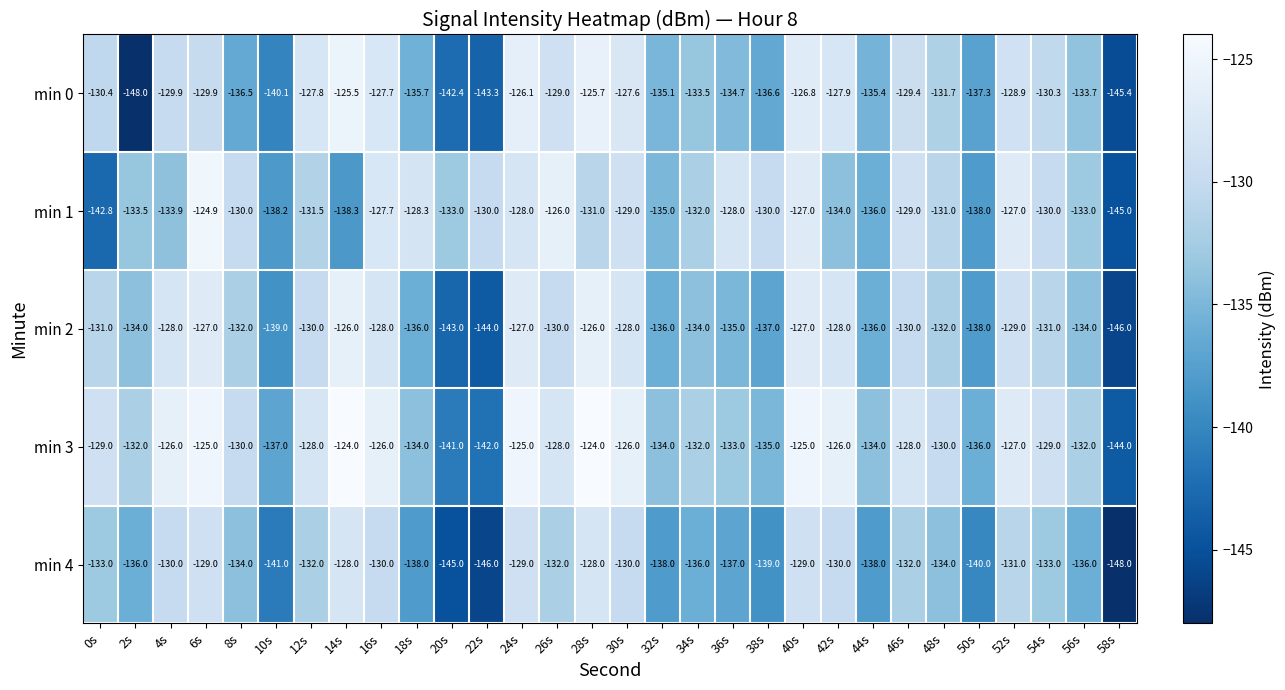

True or false: min 0 has a value of -220.9 at 42s.

False